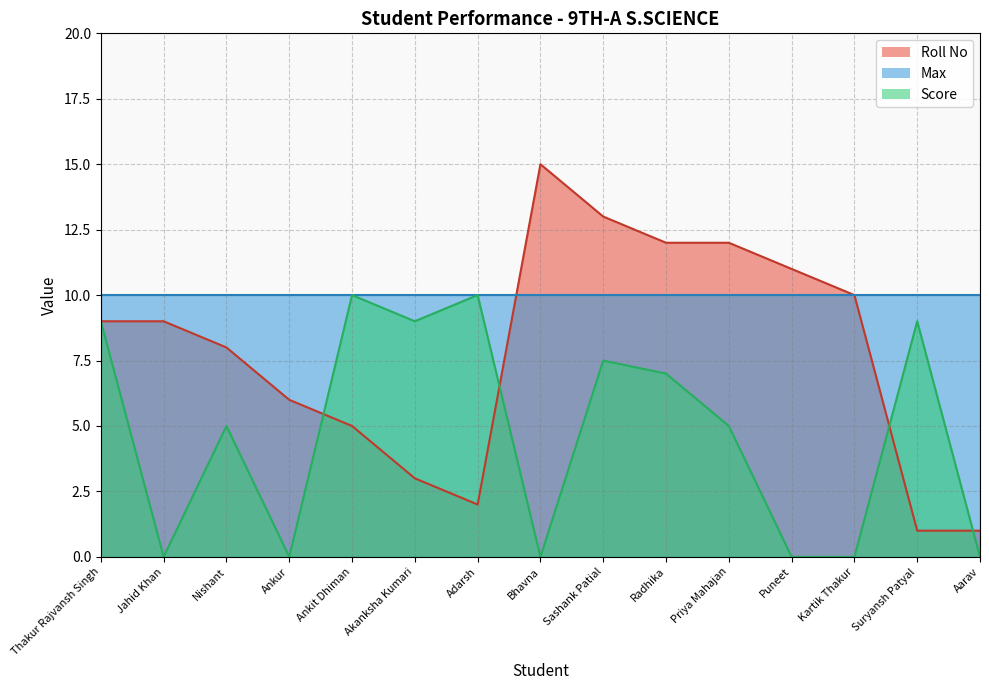

What position from the left is Akanksha Kumari?

6